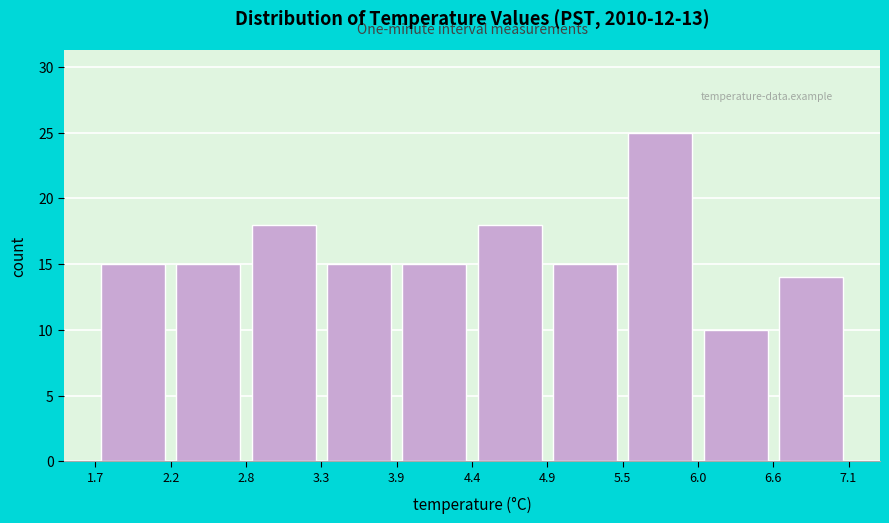

Over which range of the x-axis is the bar tallest?

5.5 to 6.0